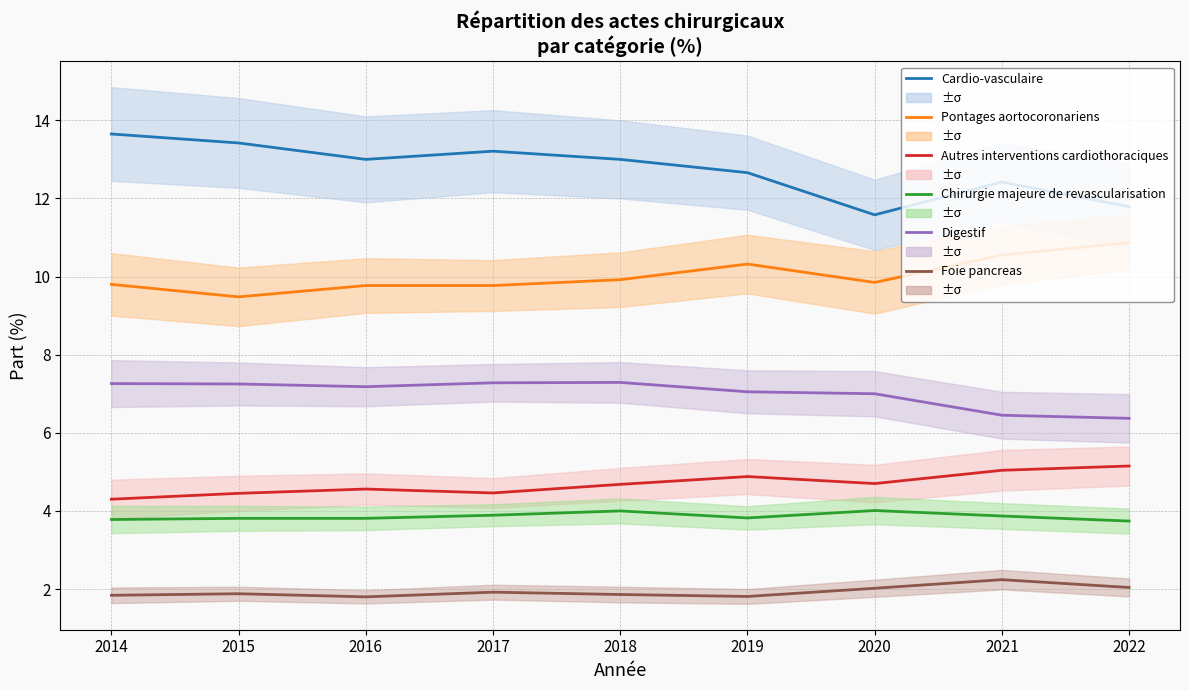

What is the difference between the maximum and minimum values in the Pontages aortocoronariens series?

1.4